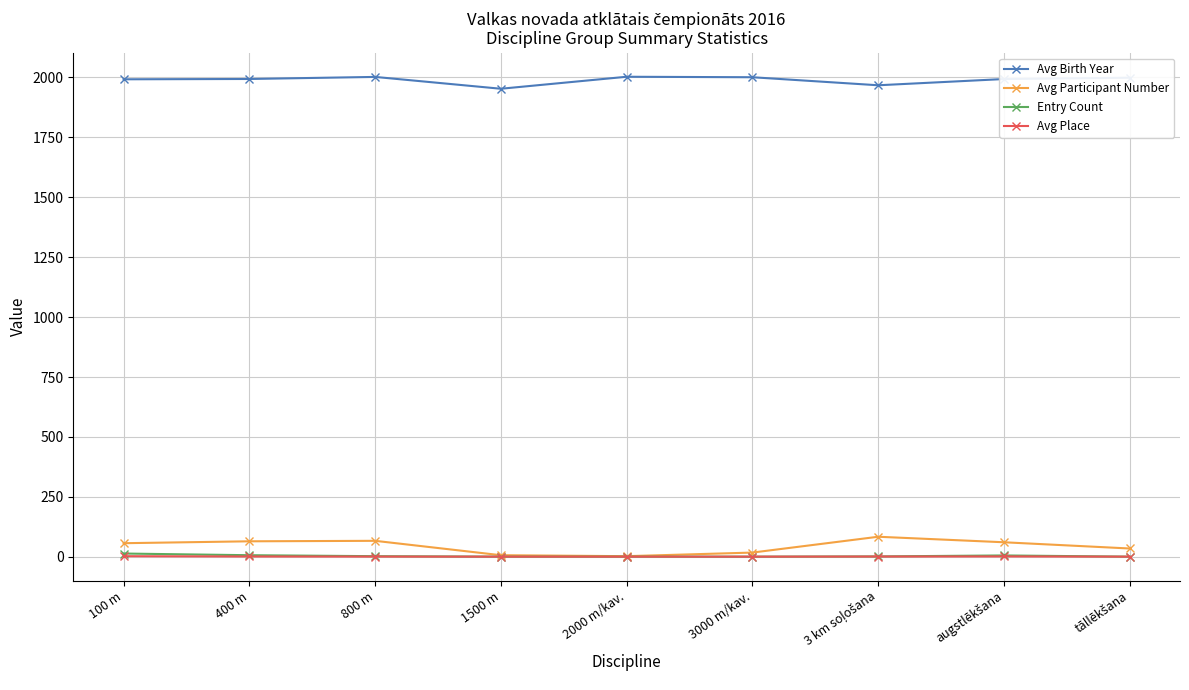

True or false: Avg Birth Year and Avg Place intersect in this chart.

False